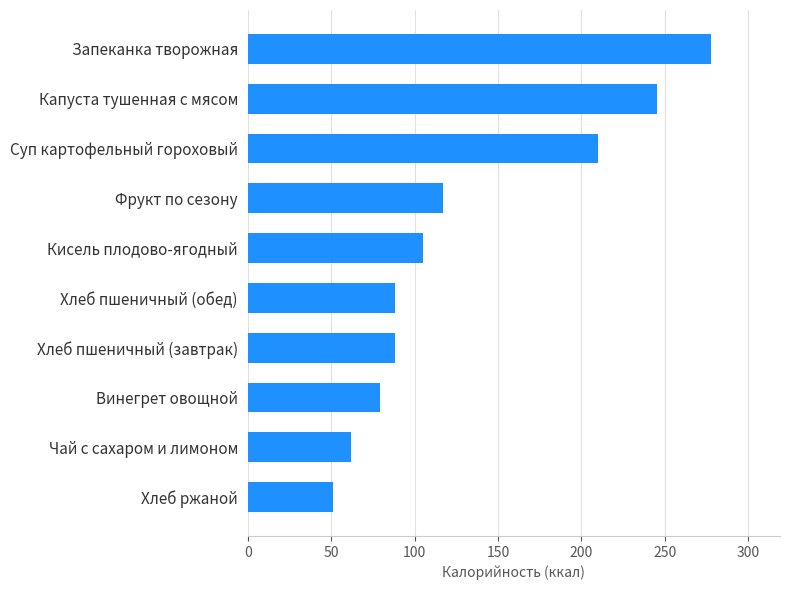

Approximately how many times larger is the value at Винегрет овощной compared to Суп картофельный гороховый?

0.4